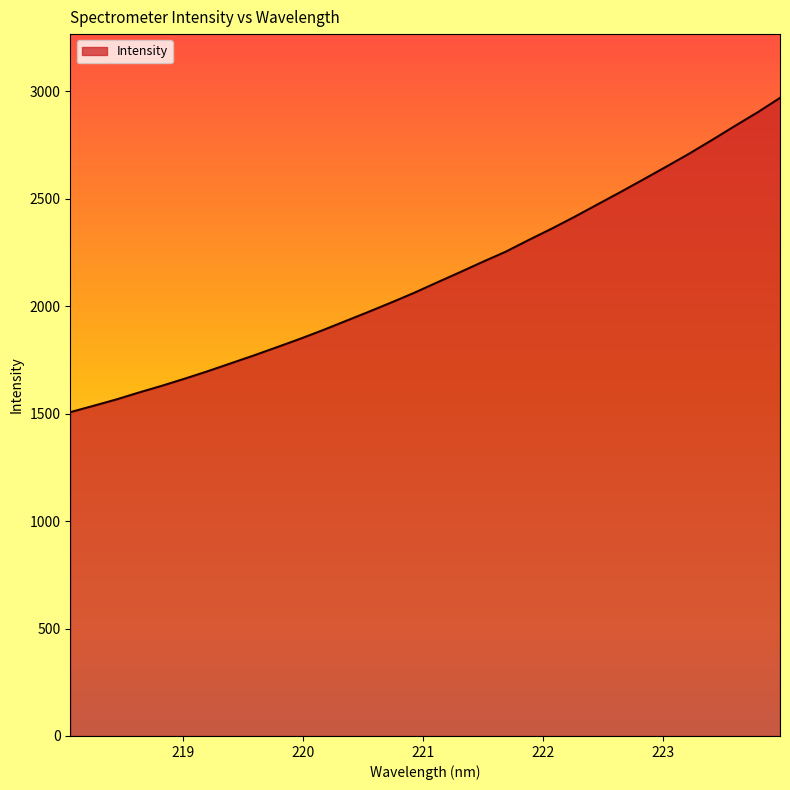

What is the difference between the maximum and minimum values?

1462.5